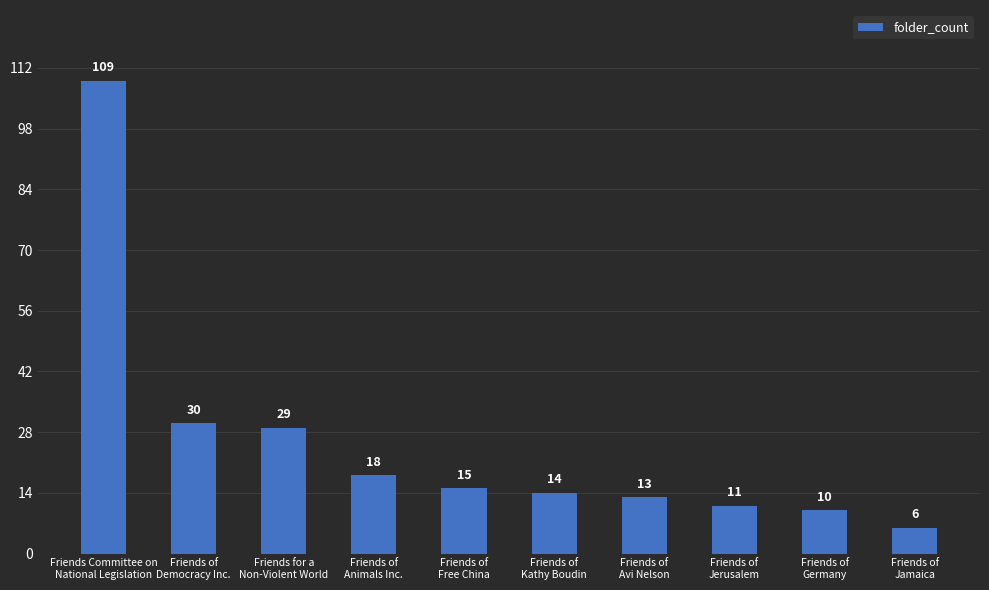

Reading right to left, list all the values displayed in this chart.

Friends of
Jamaica=6	Friends of
Germany=10	Friends of
Jerusalem=11	Friends of
Avi Nelson=13	Friends of
Kathy Boudin=14	Friends of
Free China=15	Friends of
Animals Inc.=18	Friends for a
Non-Violent World=29	Friends of
Democracy Inc.=30	Friends Committee on
National Legislation=109